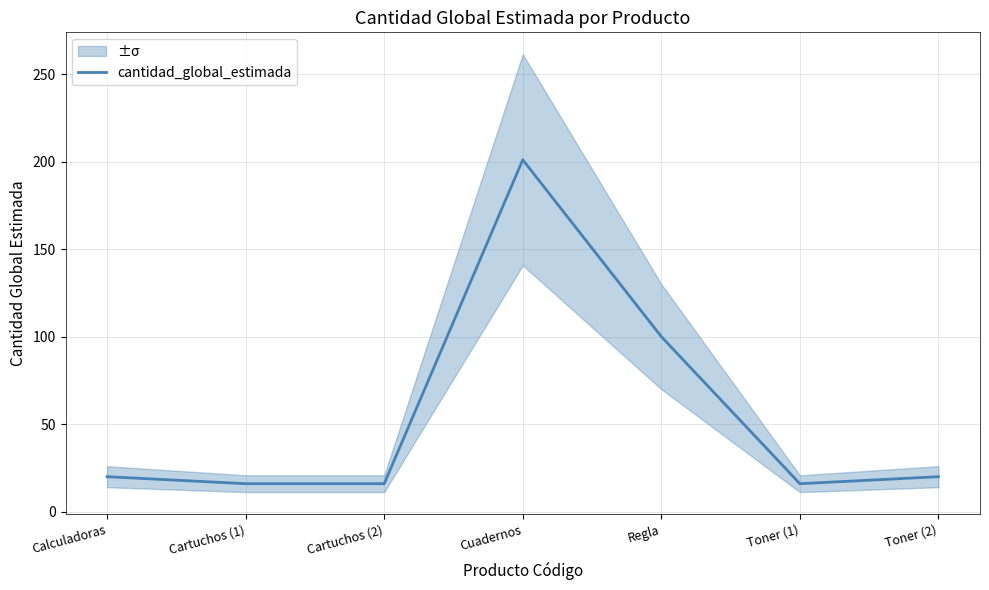

What is the approximate value at Cuadernos?

201